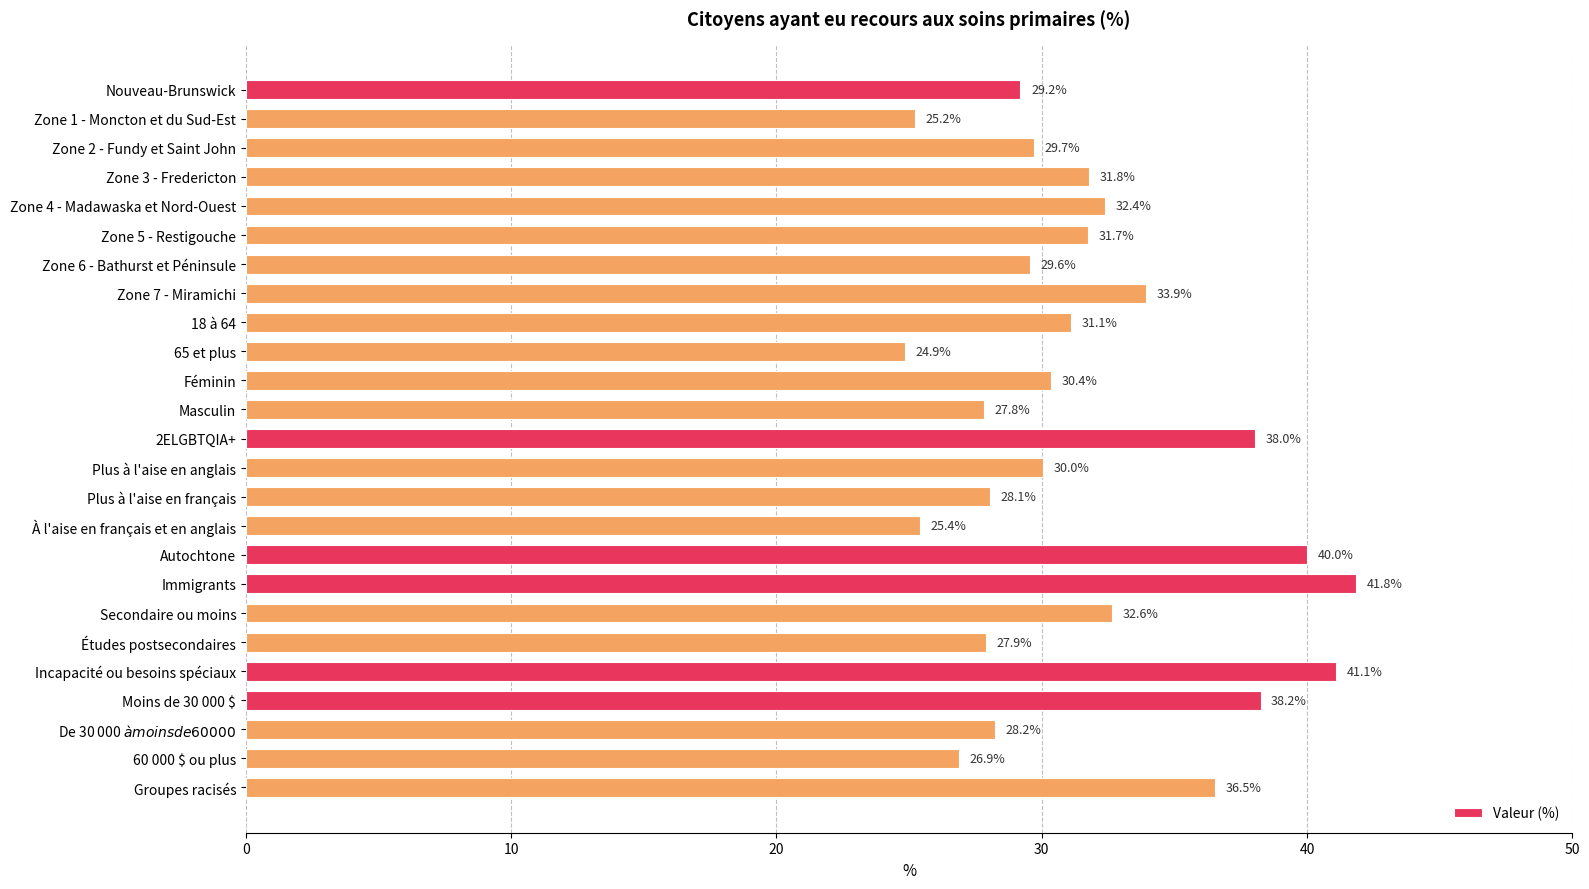

What position from the top is Zone 2 - Fundy et Saint John?

3